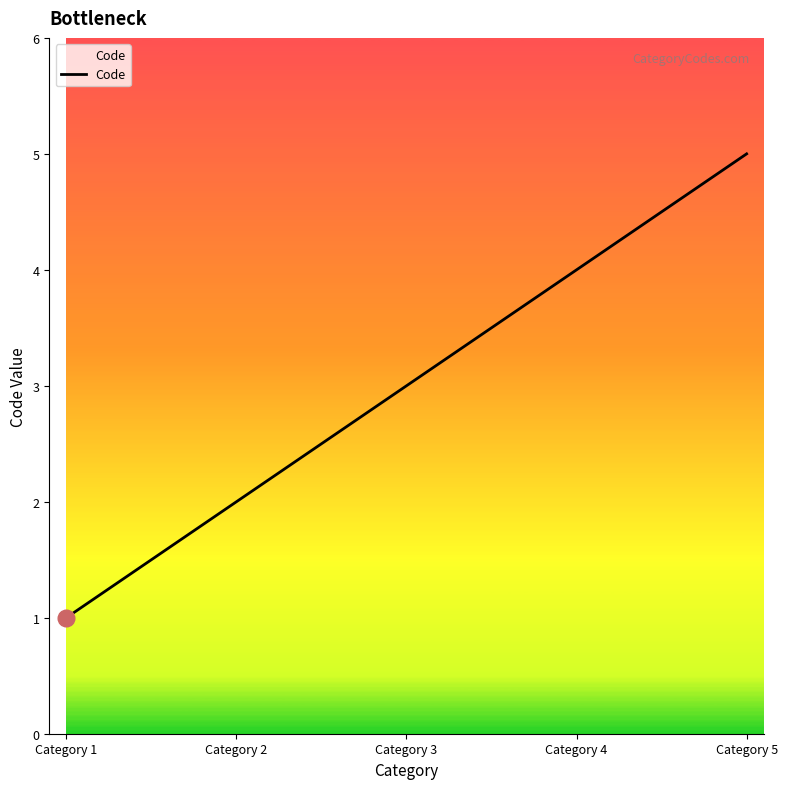

At which category does the chart reach its minimum across all series?

Category 1